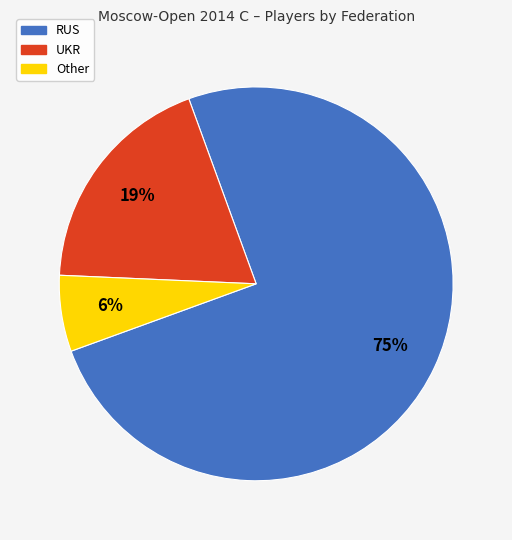

Is there any slice that represents more than half of the pie?

Yes